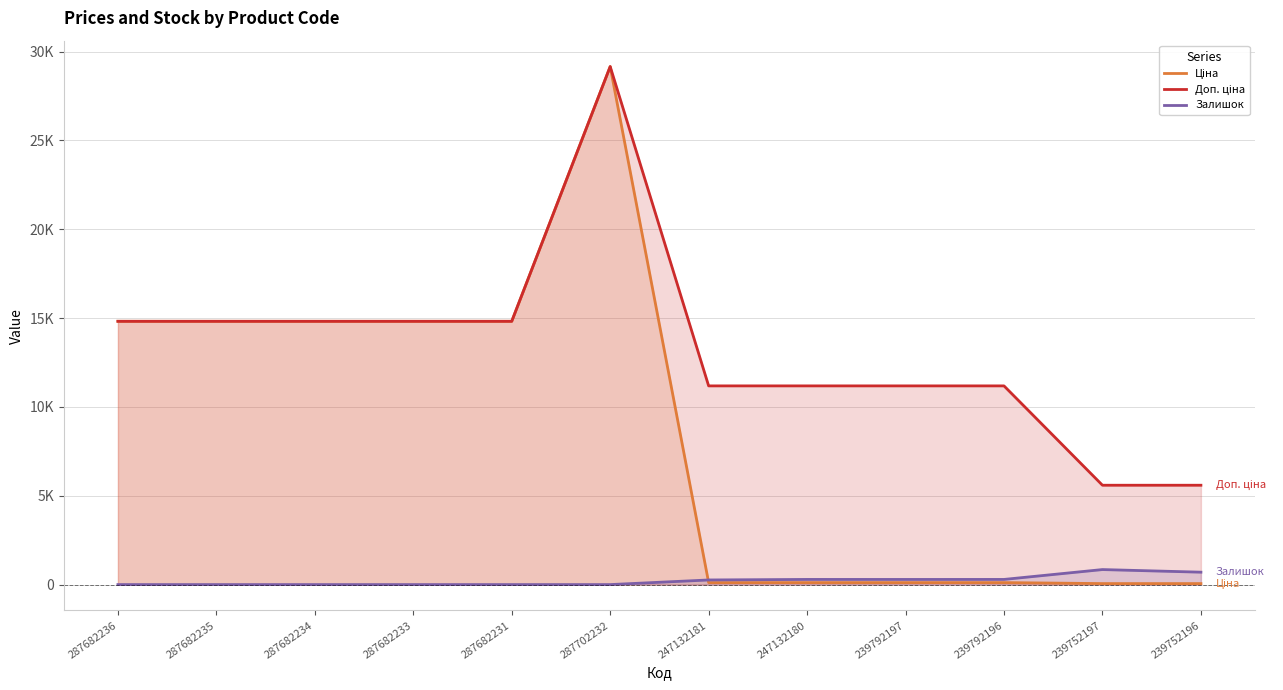

What is the minimum value for Ціна?

55.9